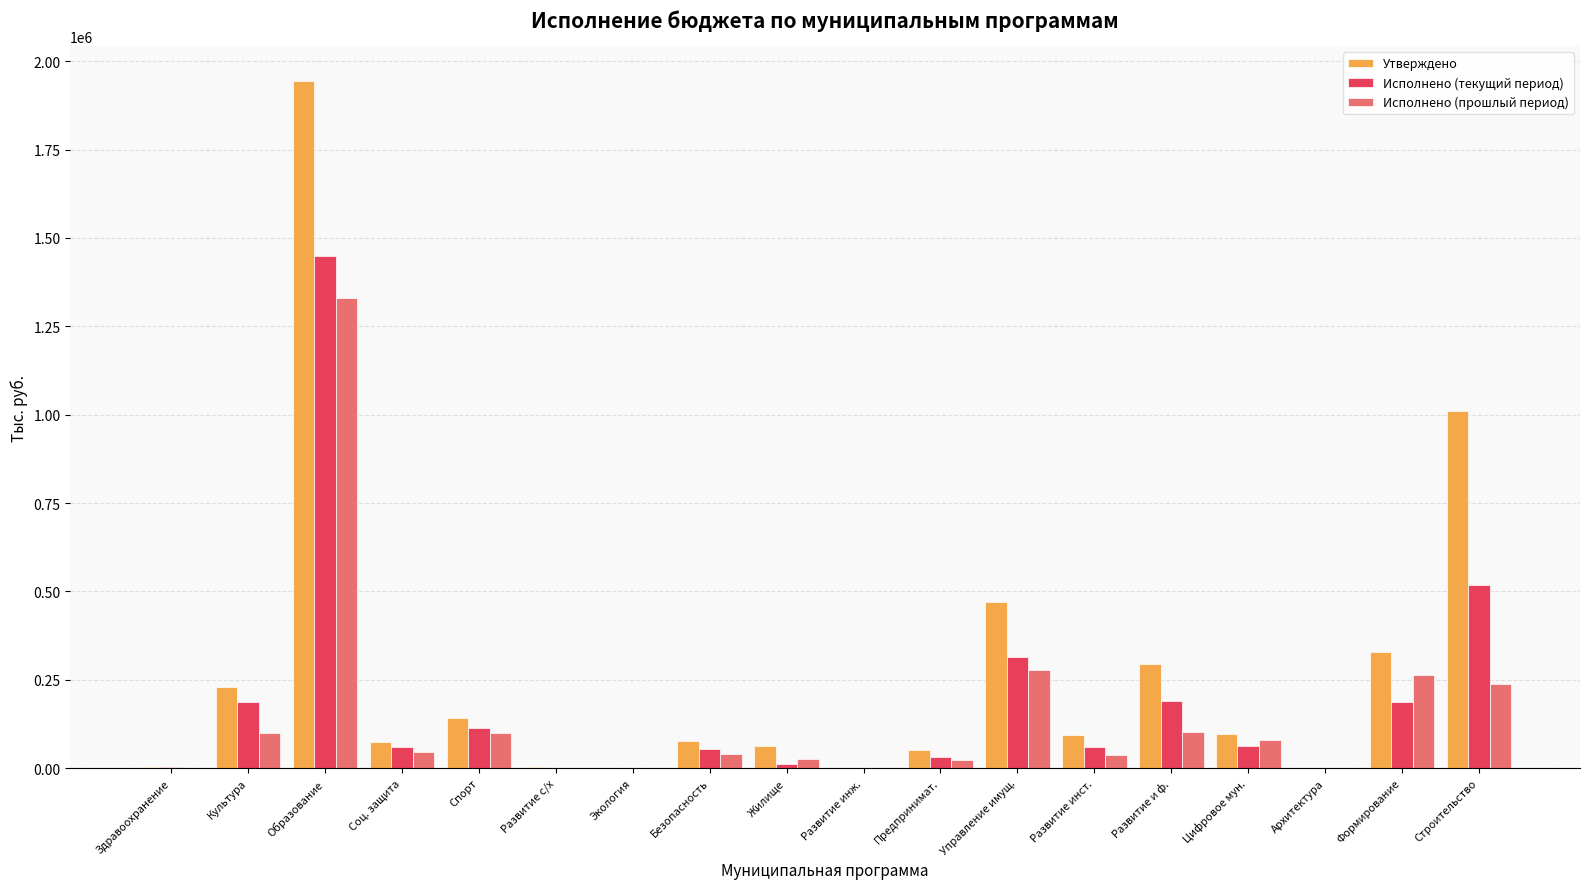

Where is Утверждено nearest to the value 972758?

Строительство